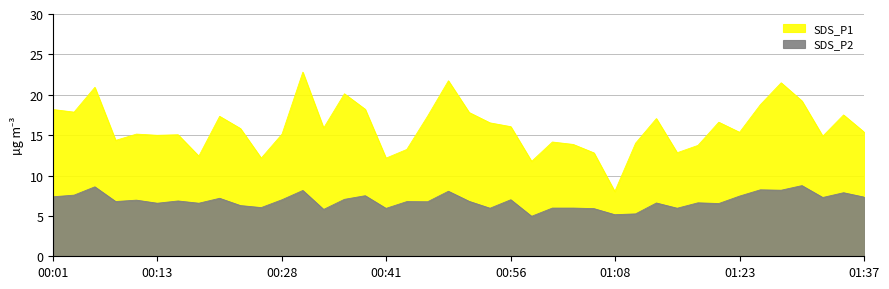

True or false: SDS_P2 and SDS_P1 cross at least once.

False